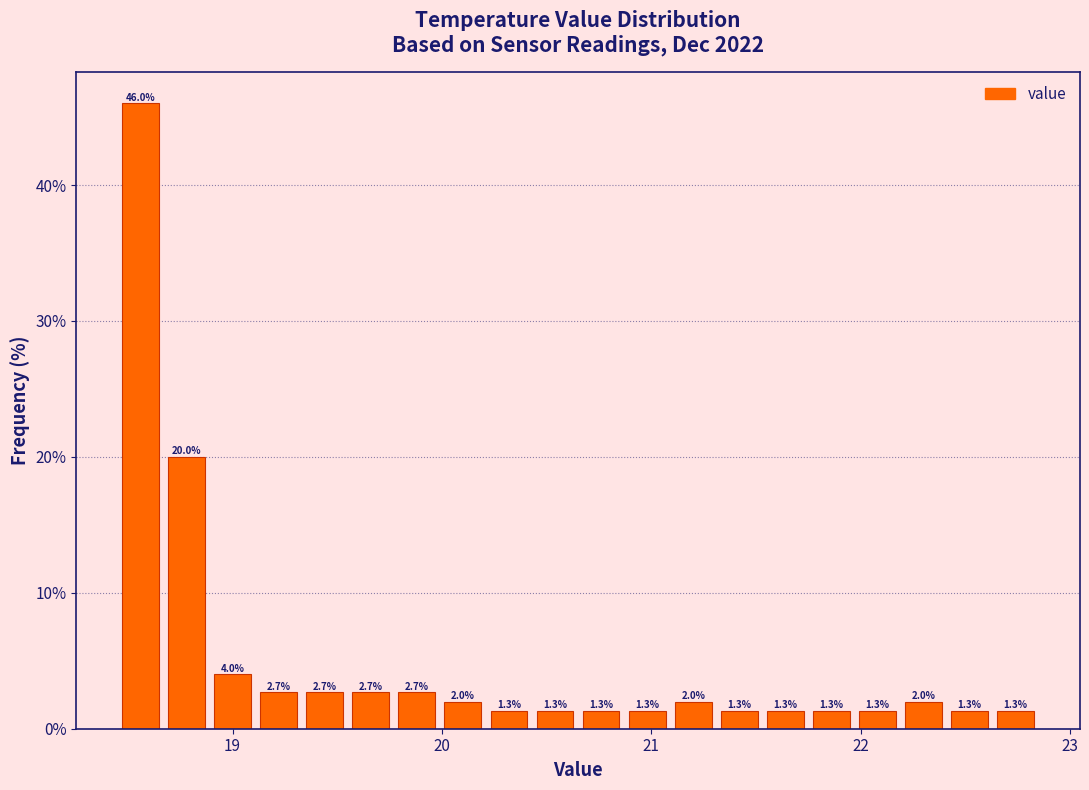

Read against the x-axis, roughly where is the centre of the tallest bar?

18.6